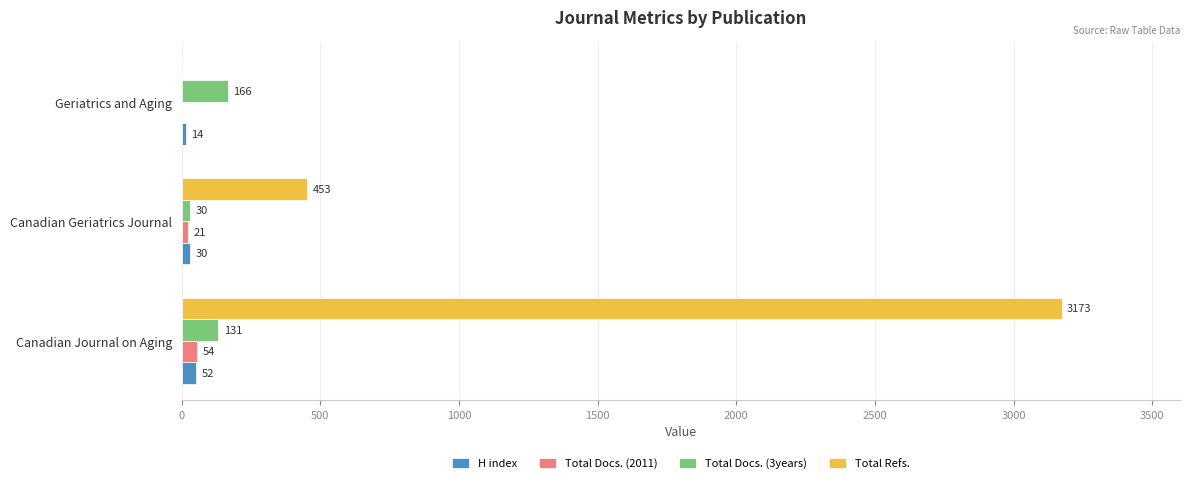

The Total Refs. series shows 1277 at Geriatrics and Aging. True or false?

False